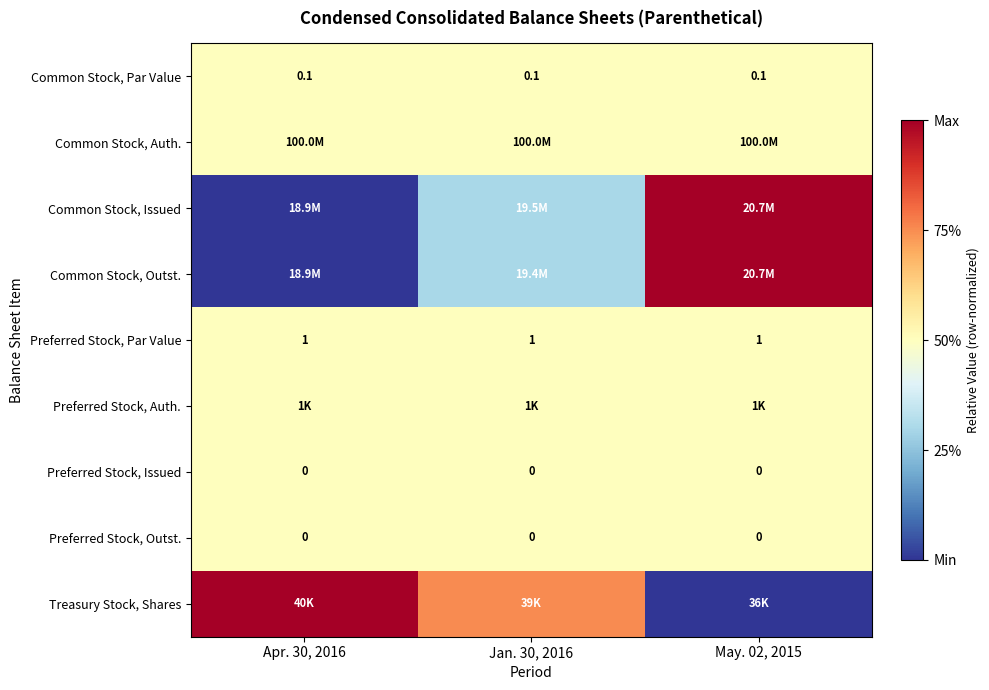

Is the value of Preferred Stock, Par Value at May. 02, 2015 greater than the value of Common Stock, Par Value at May. 02, 2015?

Yes